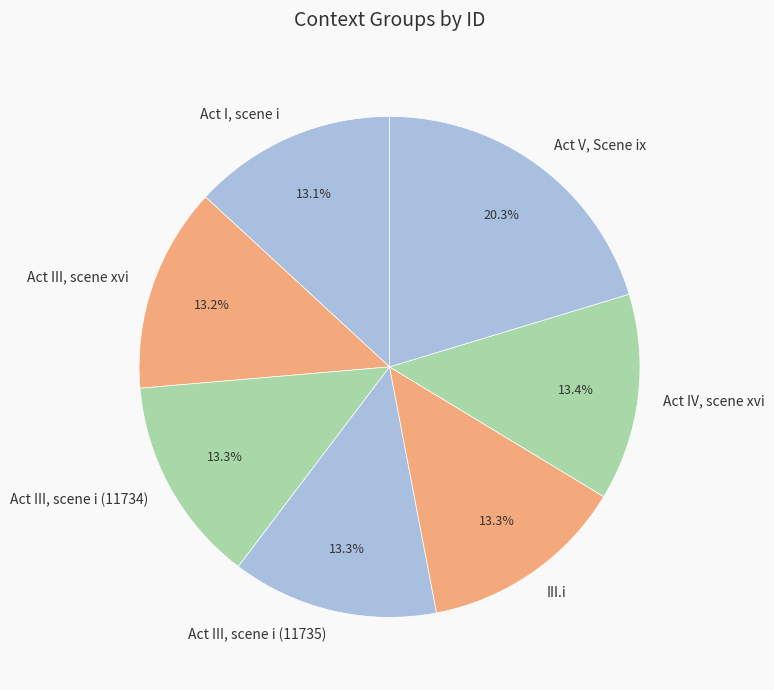

True or false: III.i accounts for 1% of the total.

False